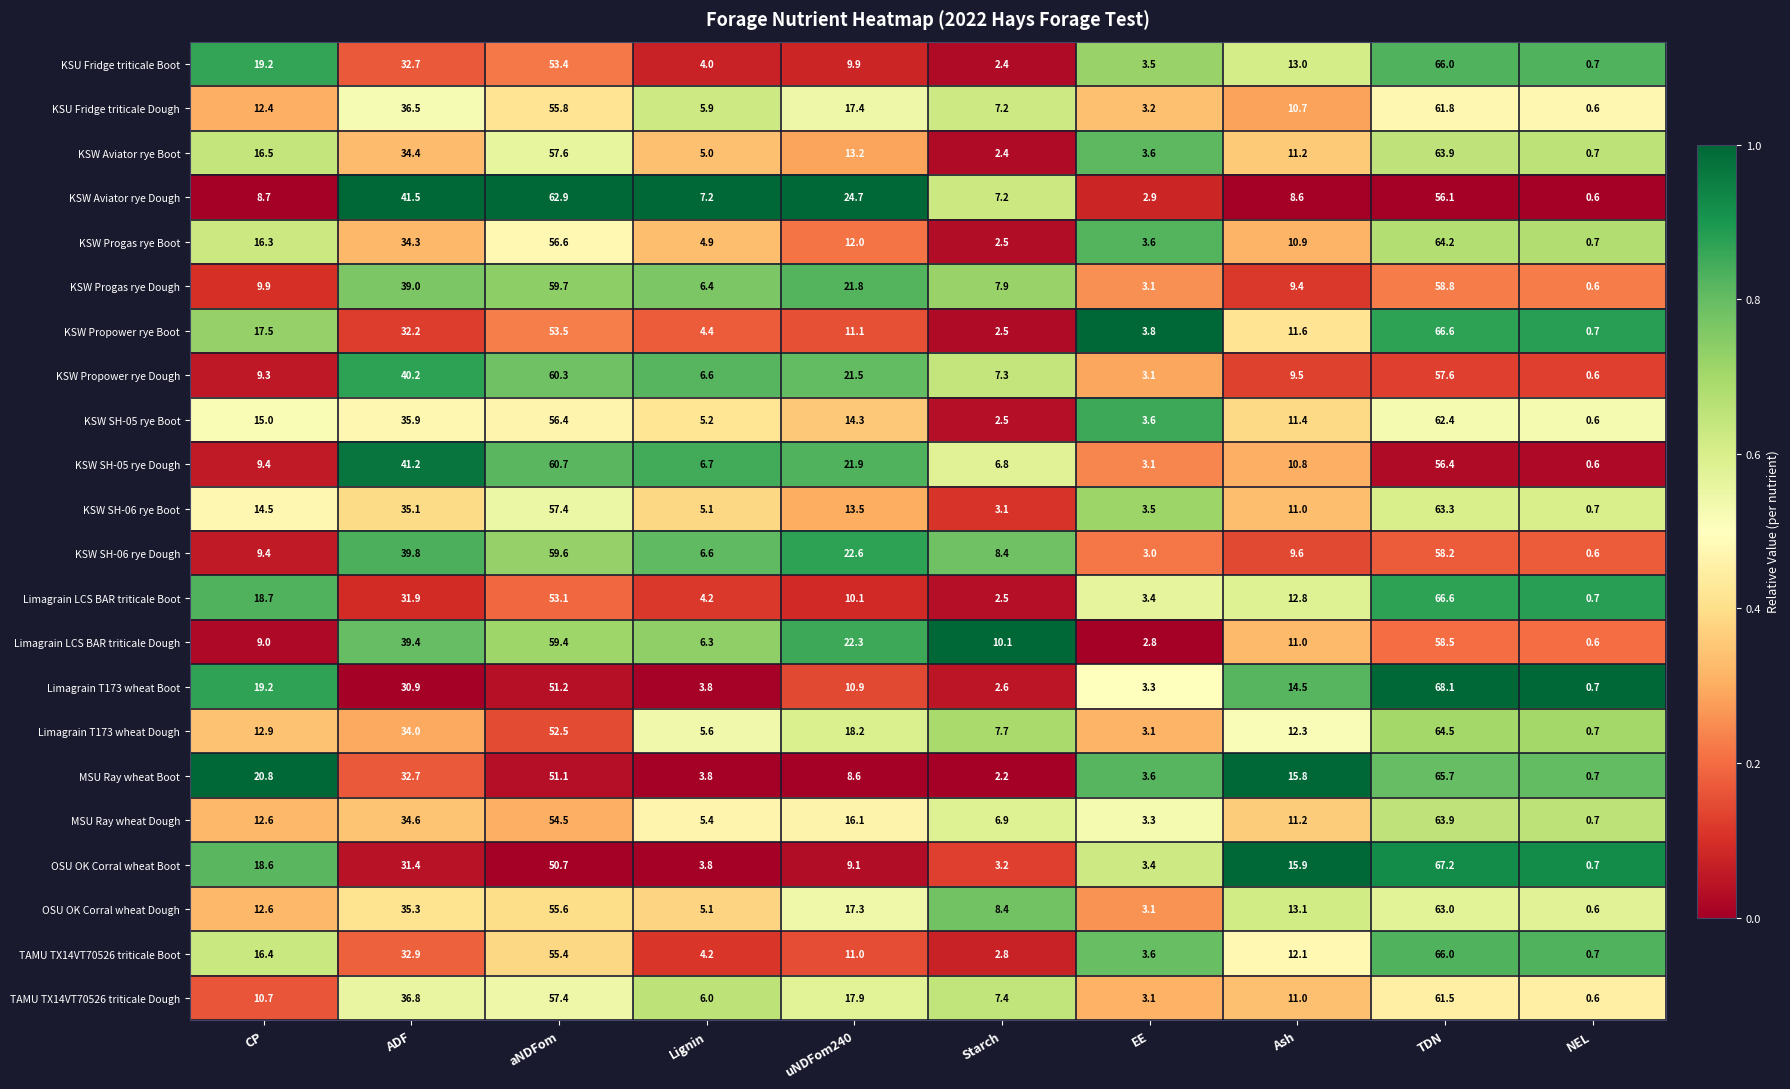

The MSU Ray wheat Boot series shows 65.7 at TDN. True or false?

True